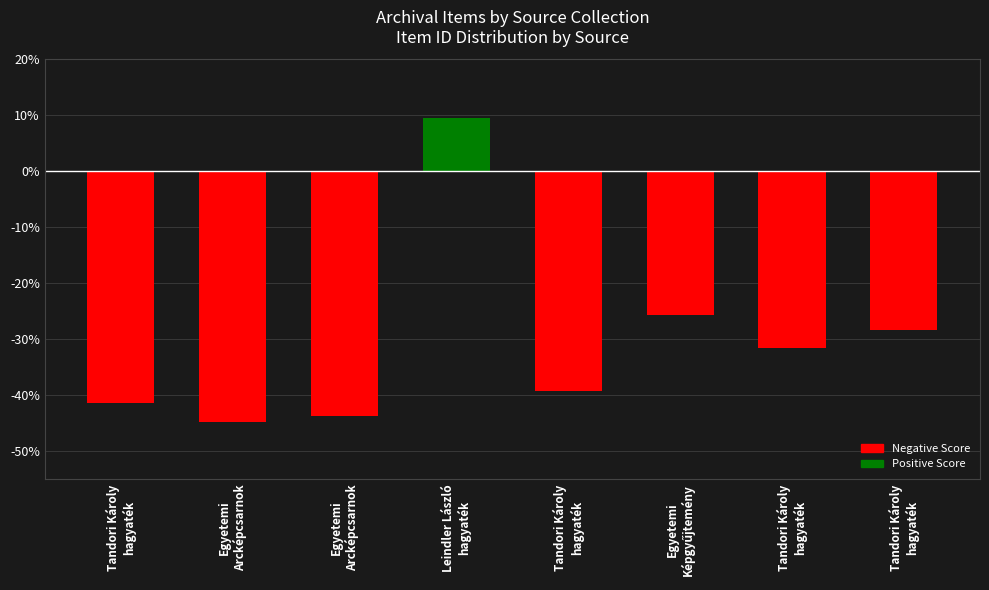

How many values are below zero?

7